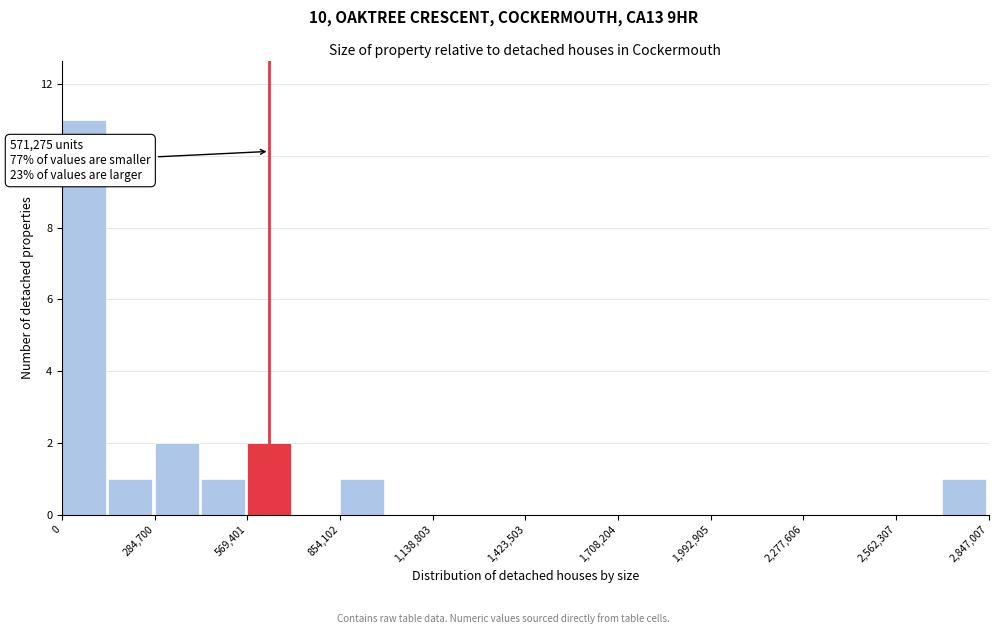

Read against the x-axis, roughly where is the centre of the tallest bar?

50000